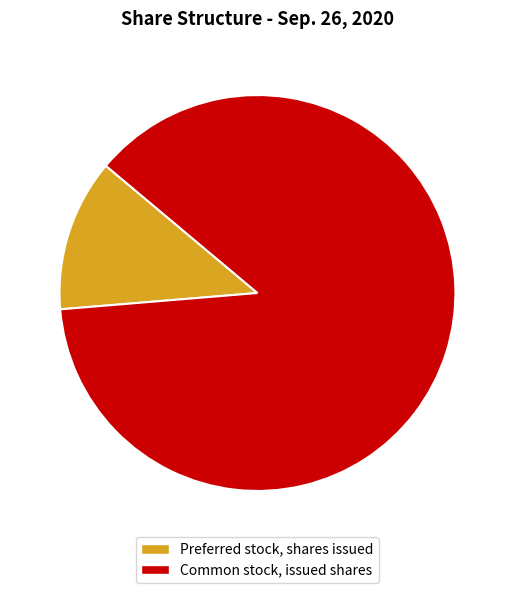

To the nearest percent, what portion does Common stock, issued shares represent?

88%